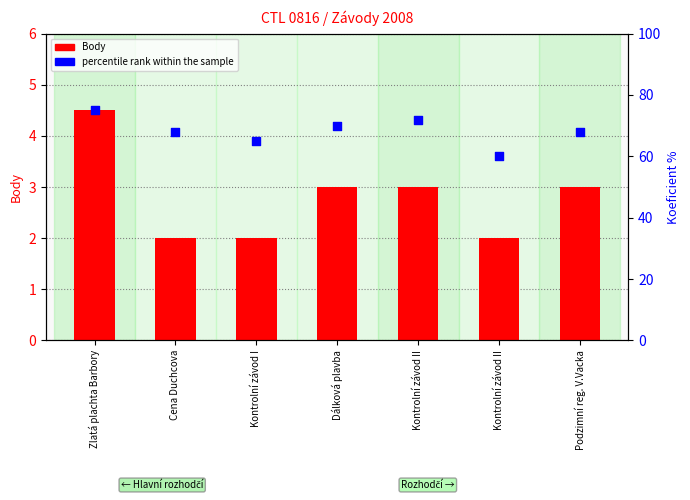

What are all the series names shown in the legend?

Body, percentile rank within the sample